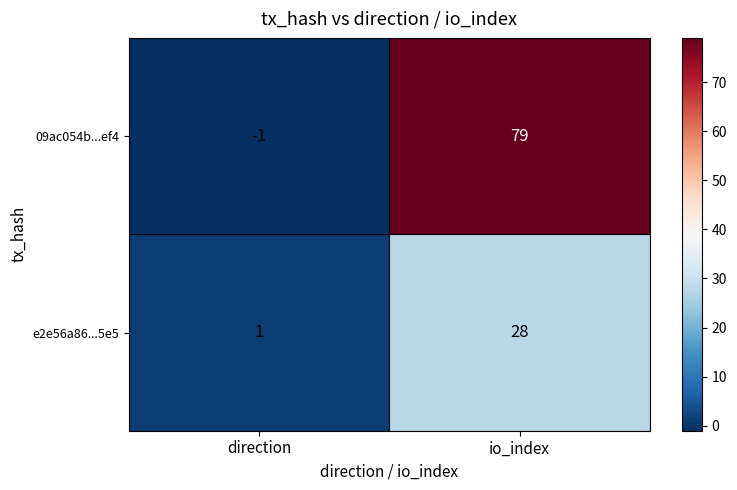

Is it true that 09ac054b...ef4 equals -2 at direction?

False